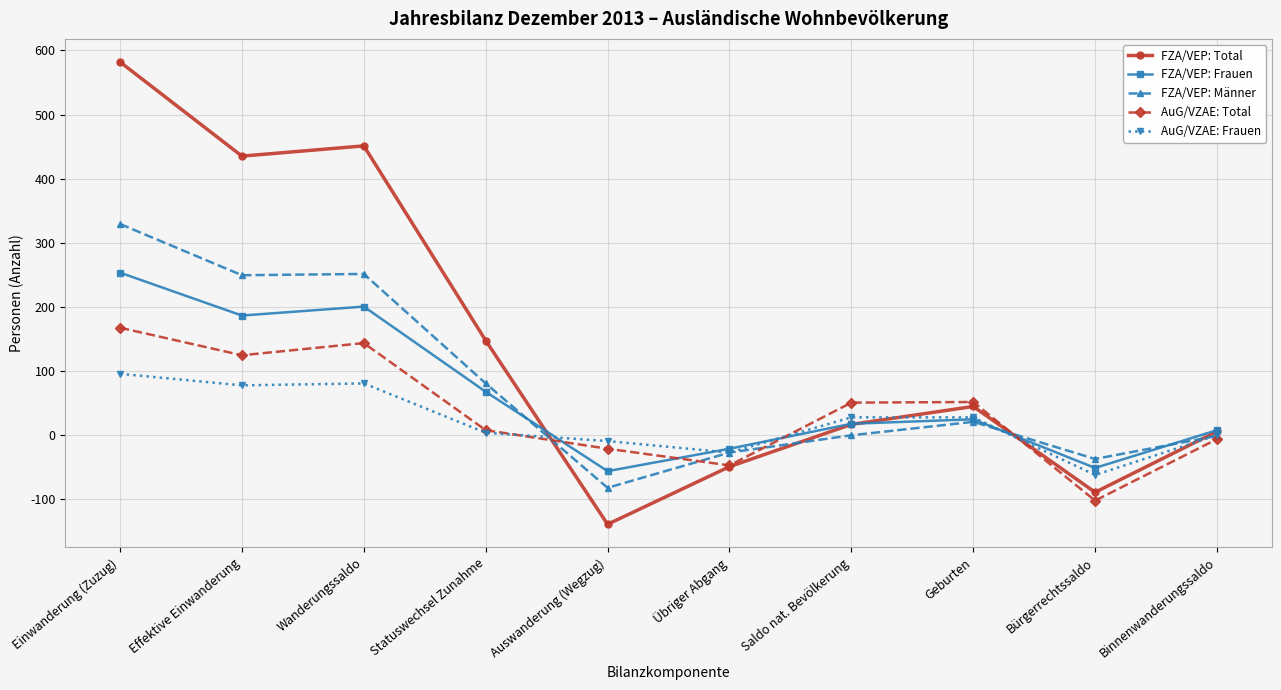

What position from the right is Einwanderung (Zuzug)?

10